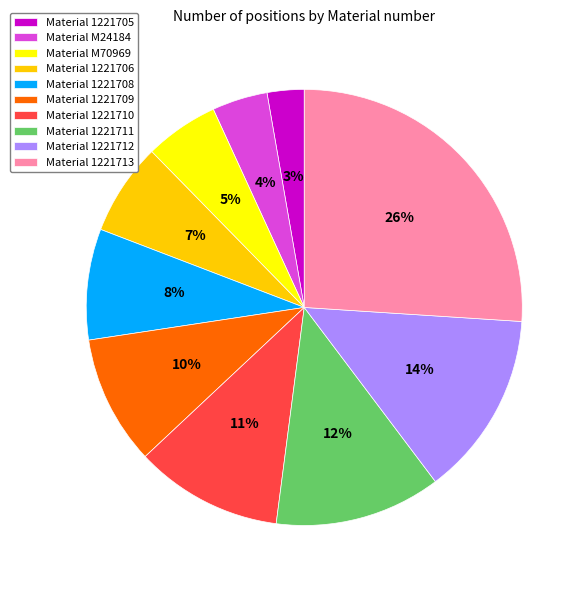

Do Material 1221708 and Material 1221711 together represent more than half of the pie?

No